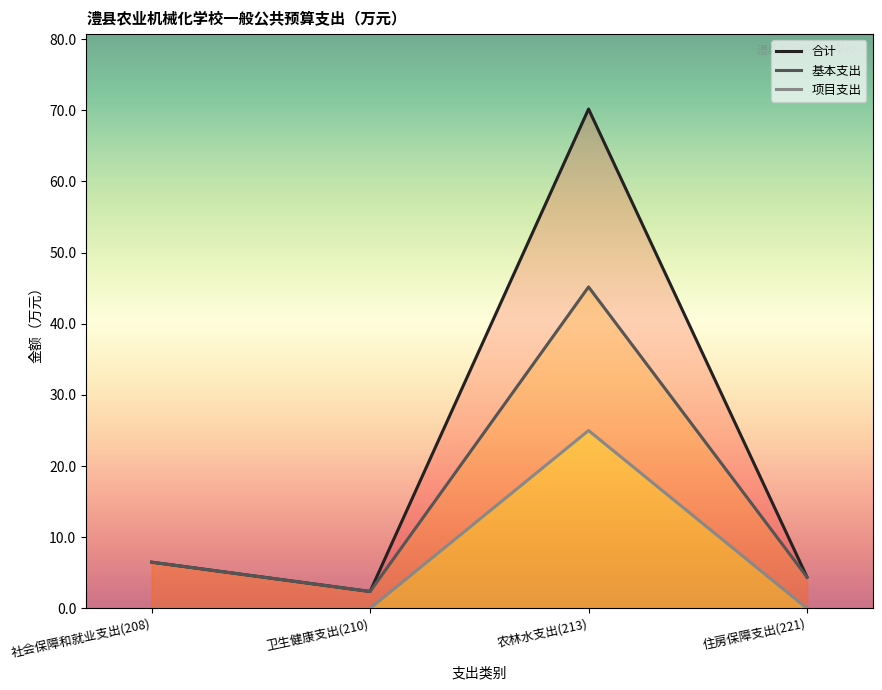

True or false: 基本支出 and 合计 intersect in this chart.

False